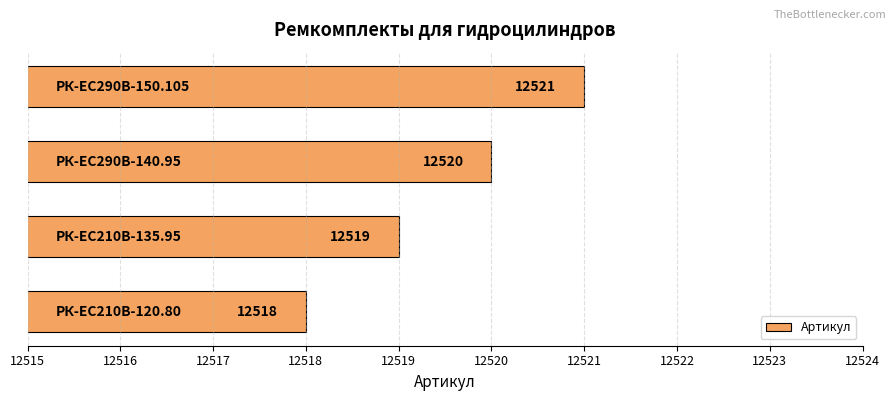

What is the smallest value displayed?

12518